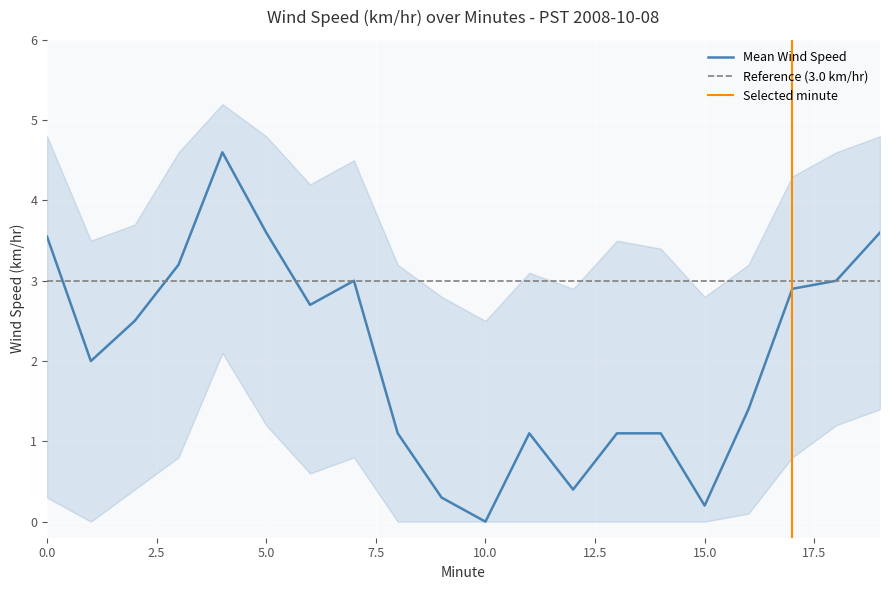

Does the chart display data point markers on the line(s)?

No